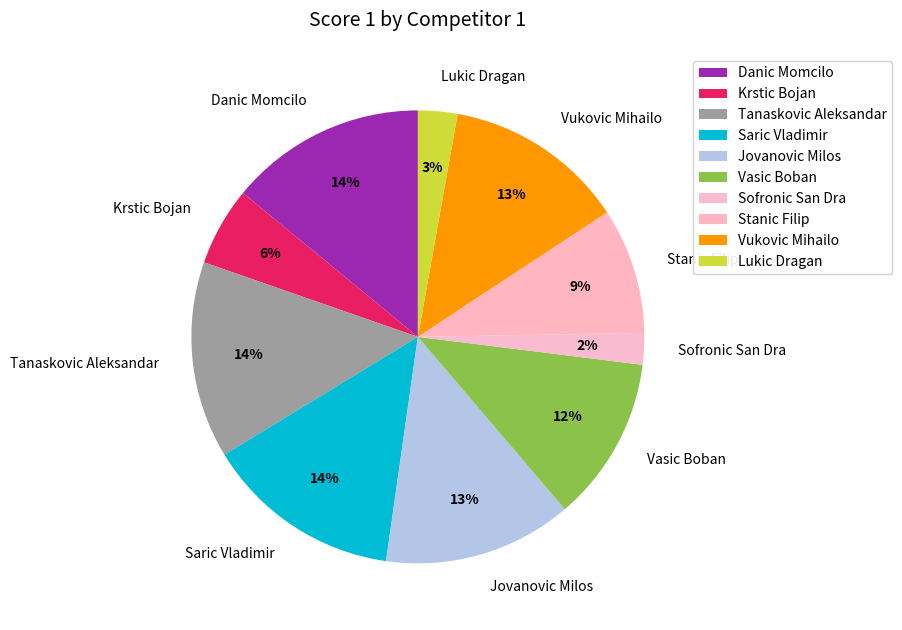

Which category has the smallest portion of the pie?

Sofronic San Dra